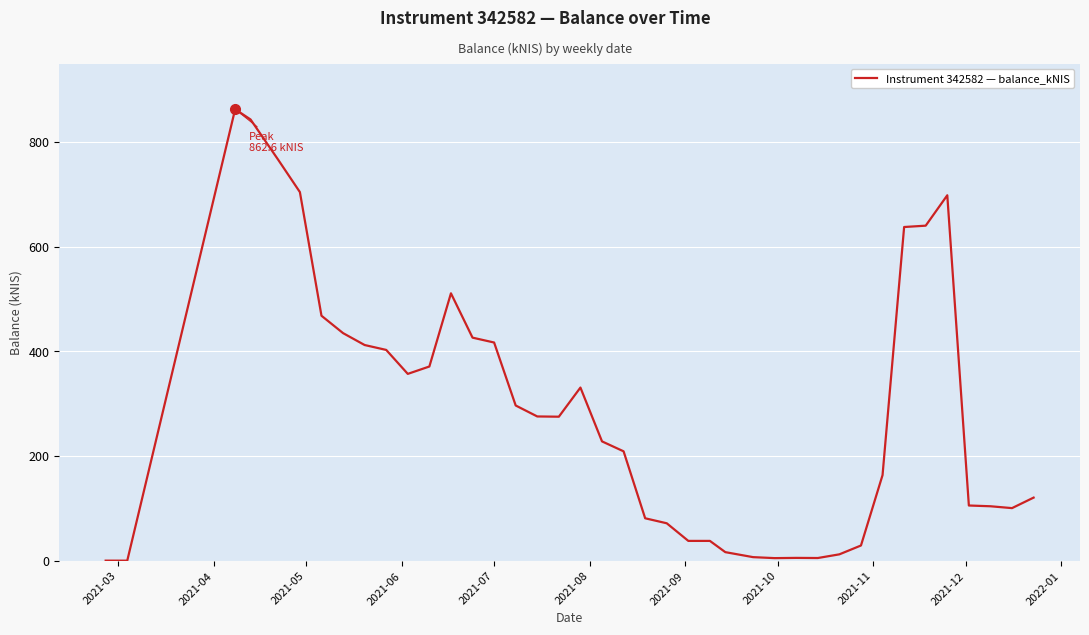

What is the sum of all values?

11466.4